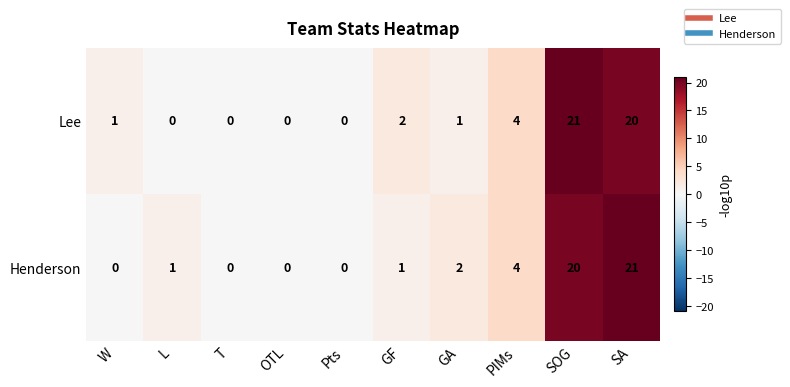

Is the value of Lee at L greater than the value of Henderson at SOG?

No